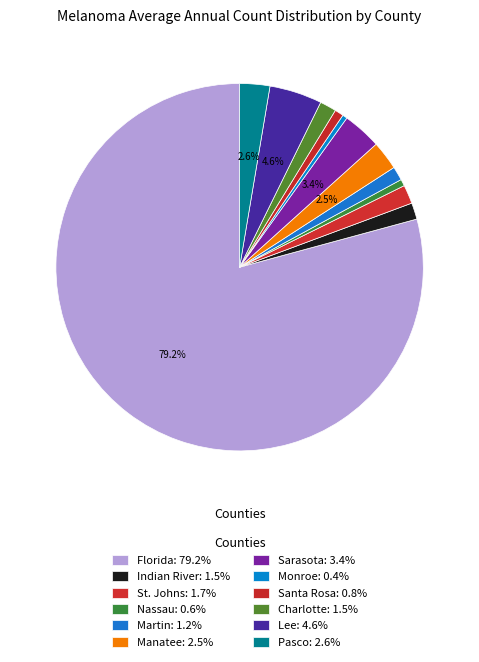

How many slices are in this pie chart?

12